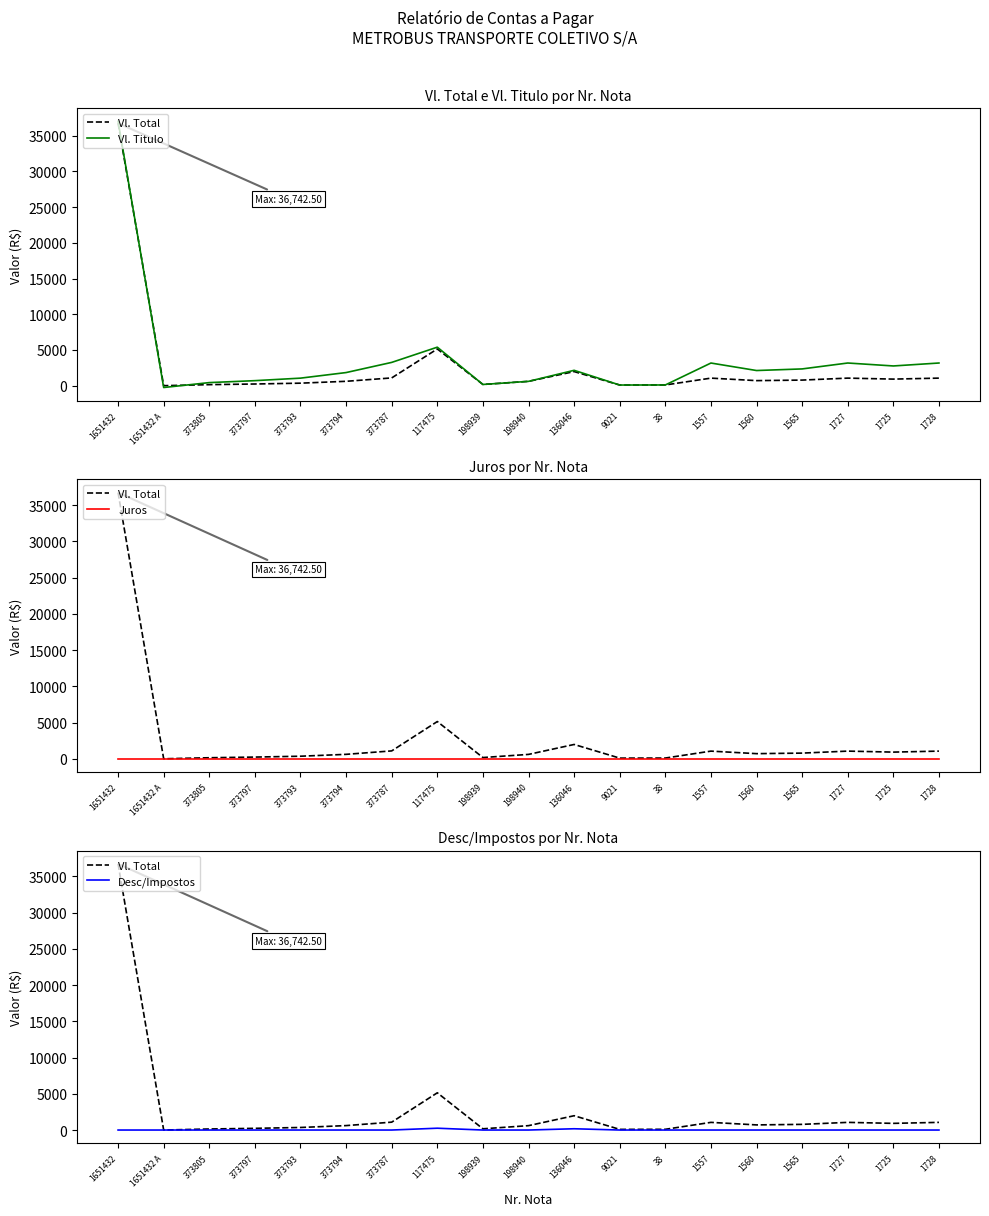

Where is the first local minimum for Vl. Titulo?

1651432 A